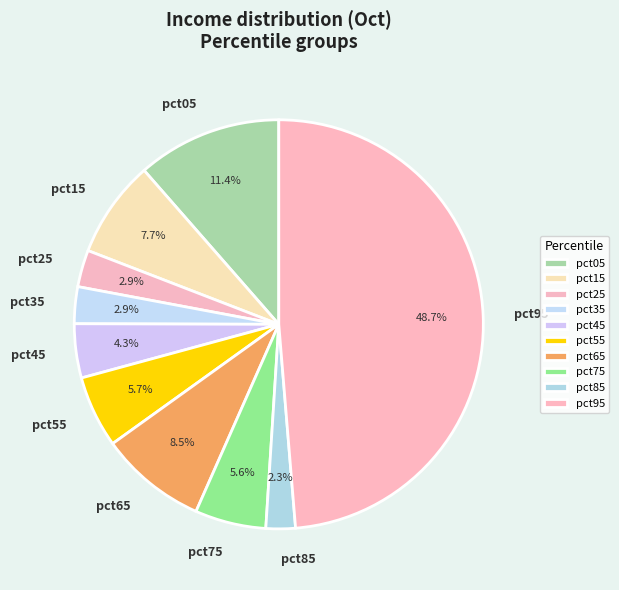

How many slices are in this pie chart?

10